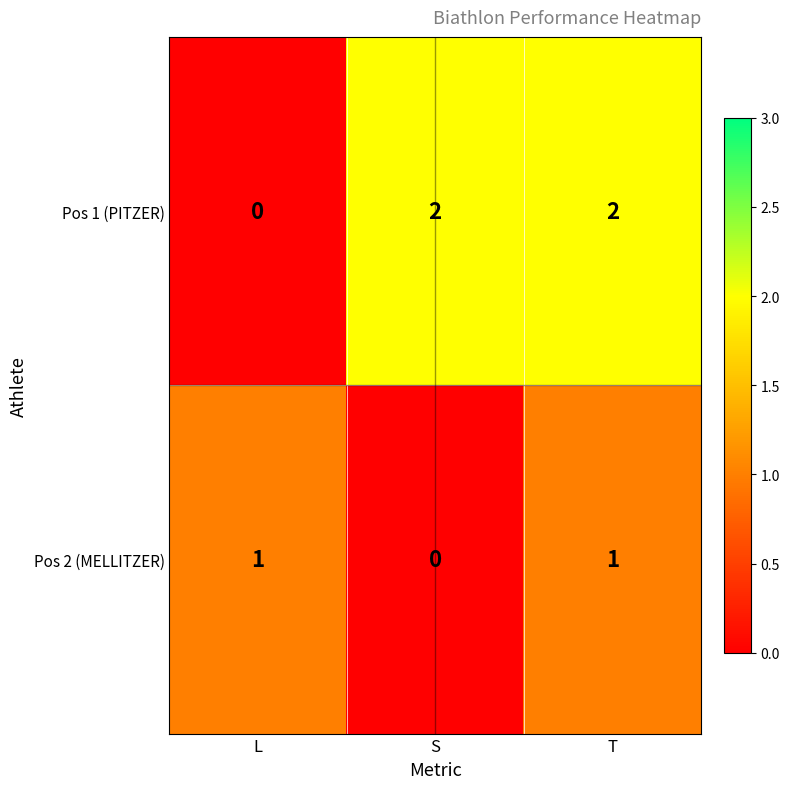

Rank the series at L from highest to lowest value.

Pos 2 (MELLITZER), Pos 1 (PITZER)